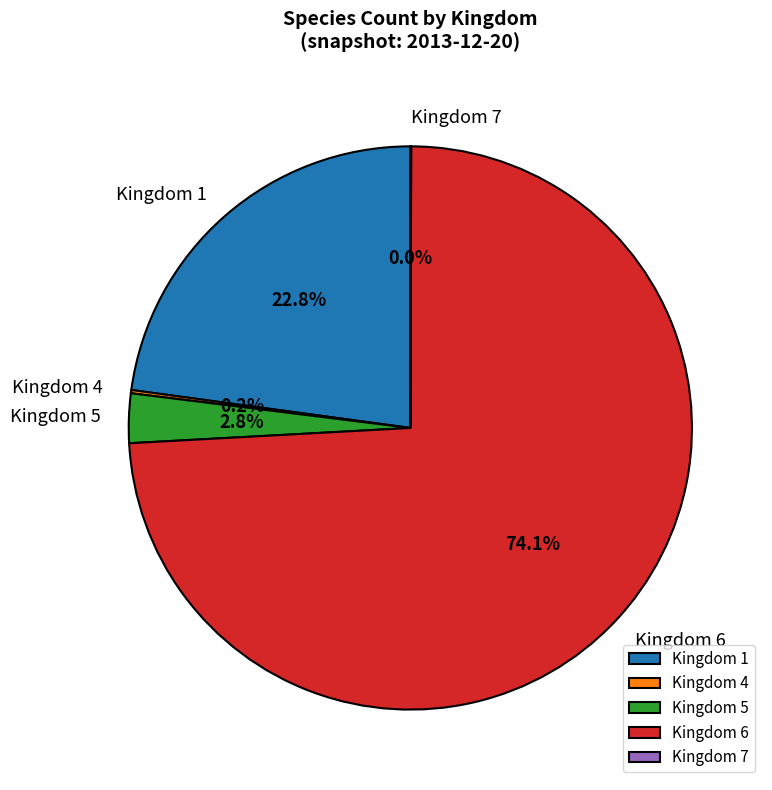

How much of the chart is everything except Kingdom 5?

97.2%